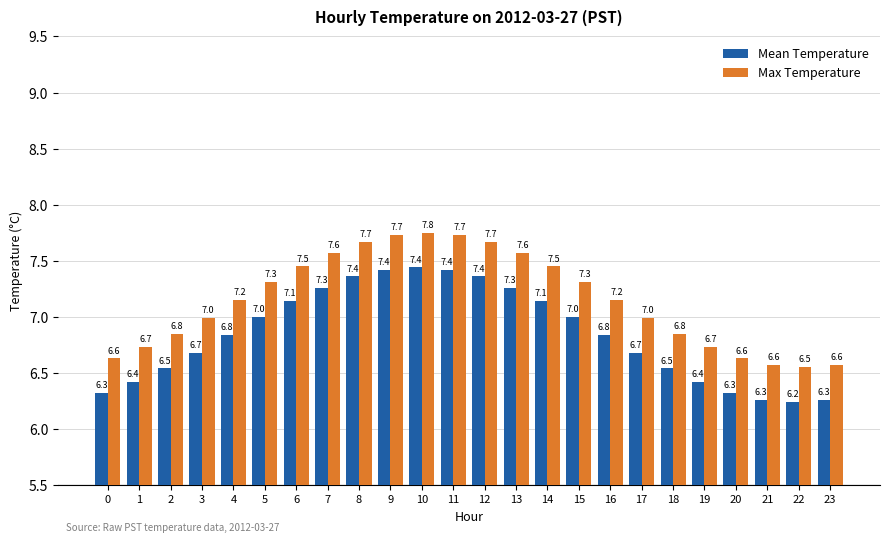

What is the total value across all series at 3?

13.7